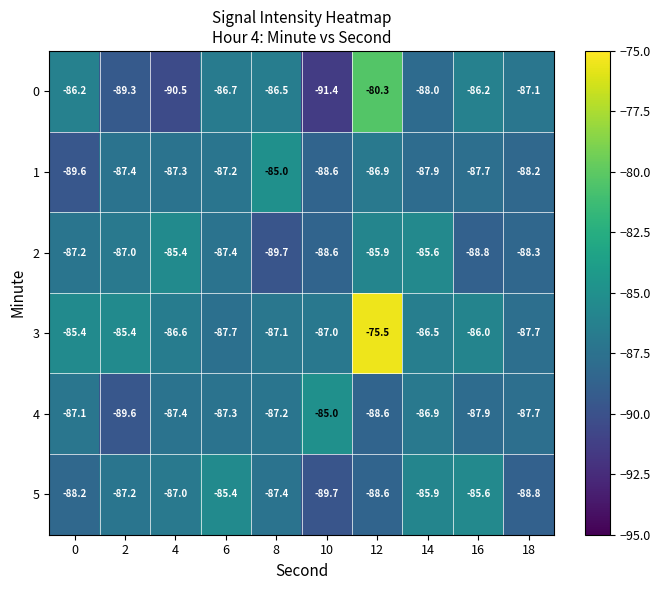

What is the approximate value of 4 at 12?

-88.6